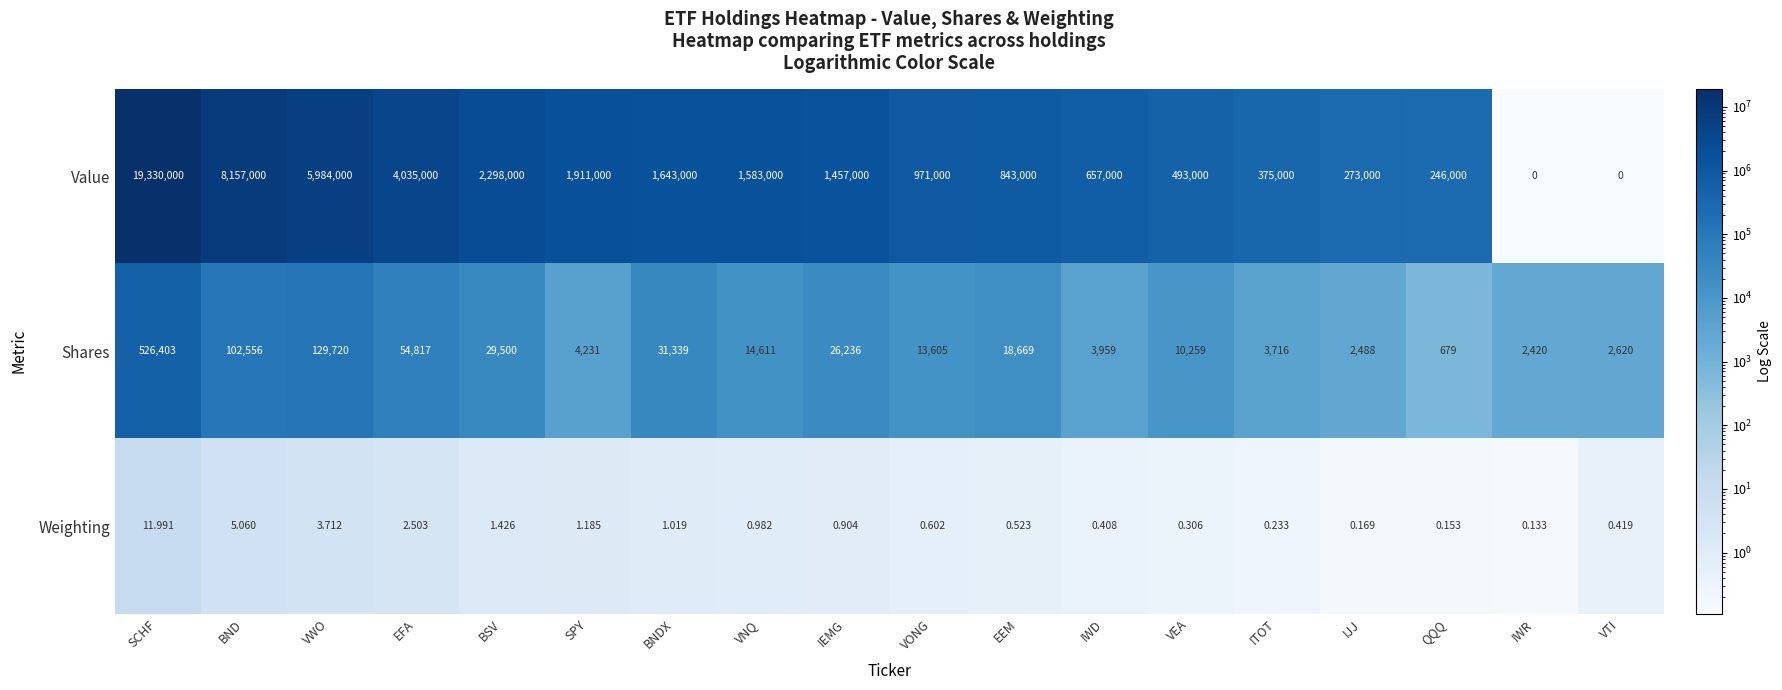

Which label corresponds to the largest value in the chart?

SCHF